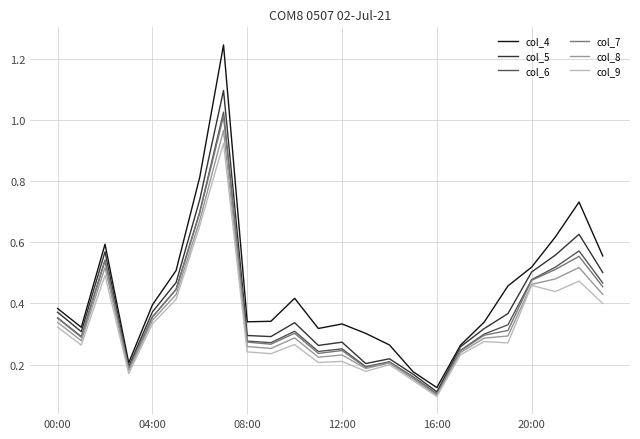

True or false: col_8 has more than 0 interior local peaks.

True